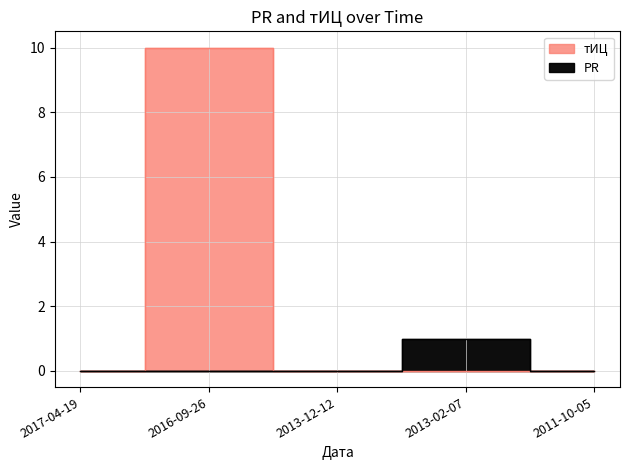

What is the maximum value shown in the chart?

10